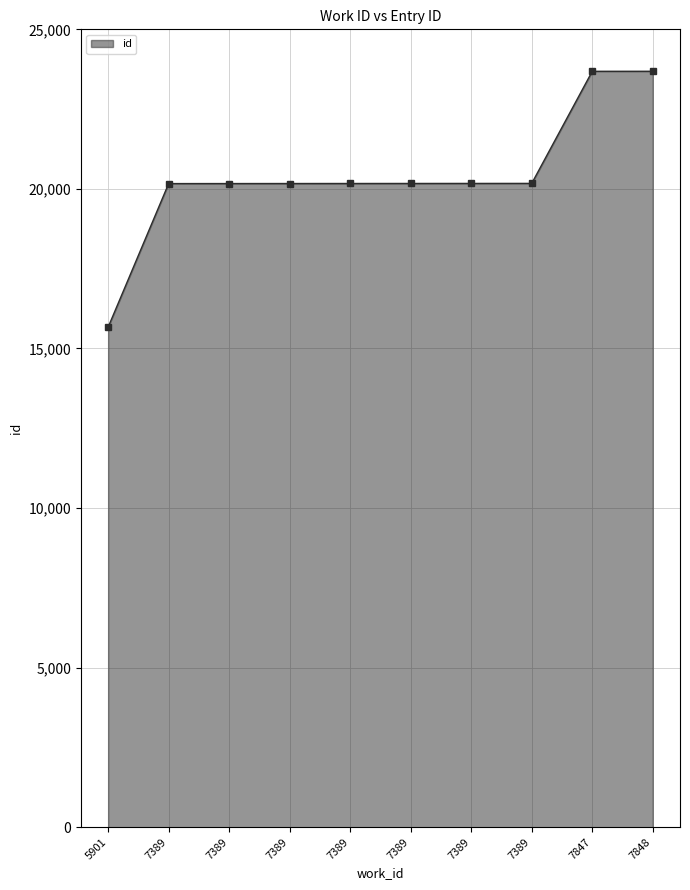

How many data points are less than 20171?

5